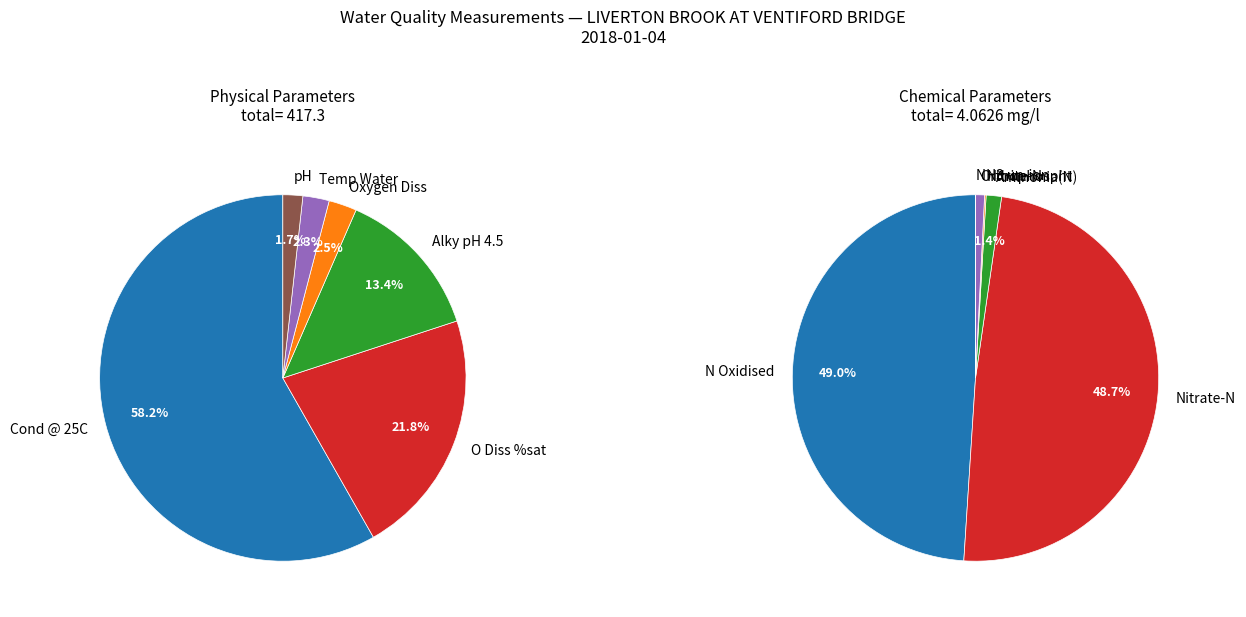

Does Temp Water account for over 50% of the chart?

No